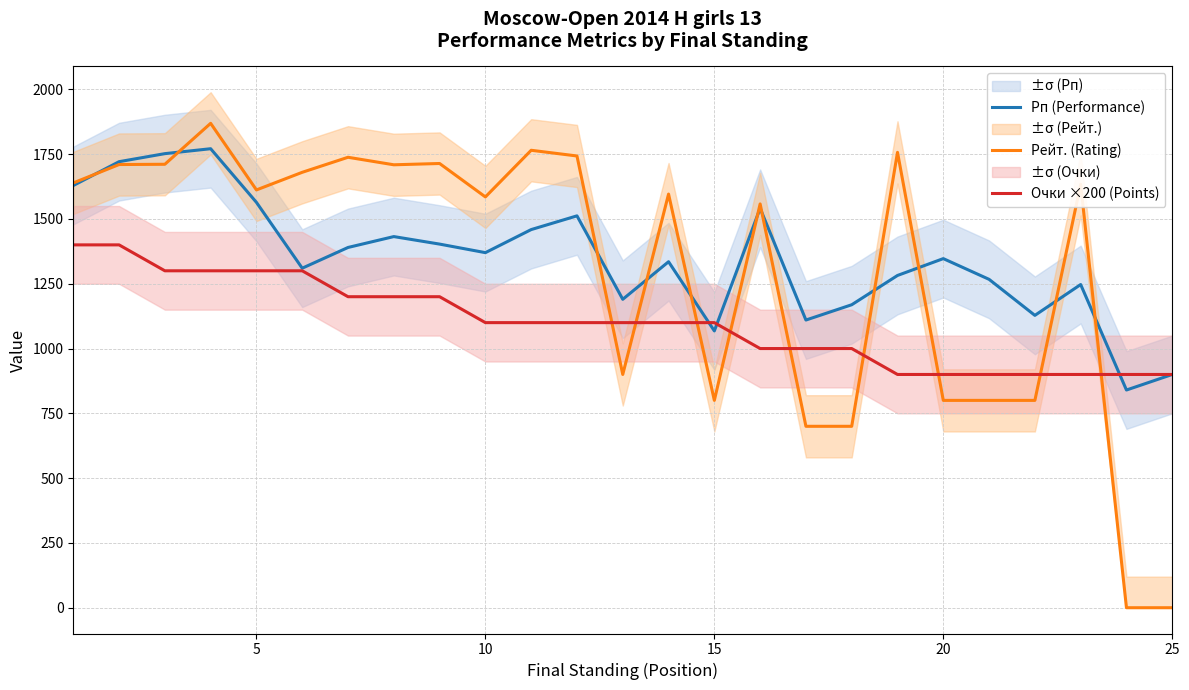

What is the difference between the maximum and minimum values in the Рейт. (Rating) series?

1869